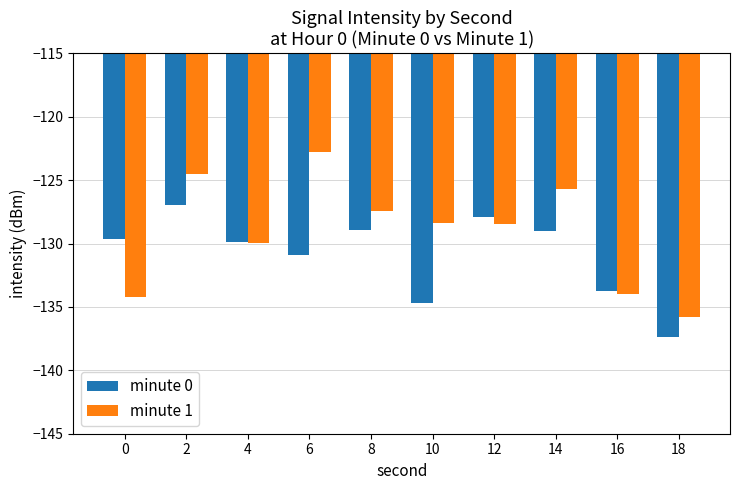

How many values in the minute 1 series are below -128?

6